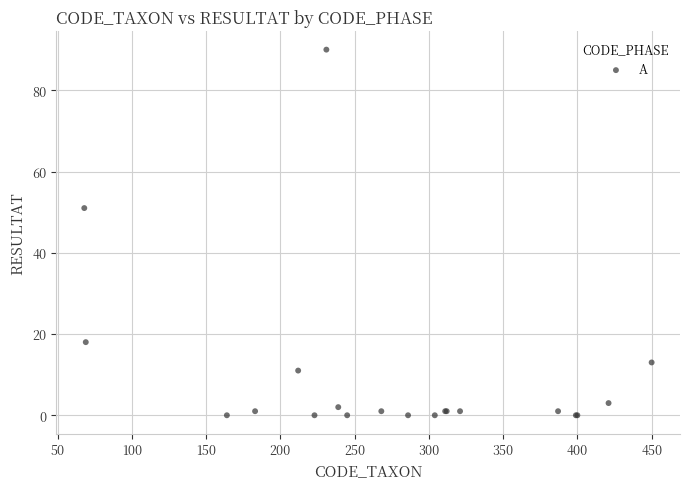

What Y value in the scatter plot is closest to 45?

51